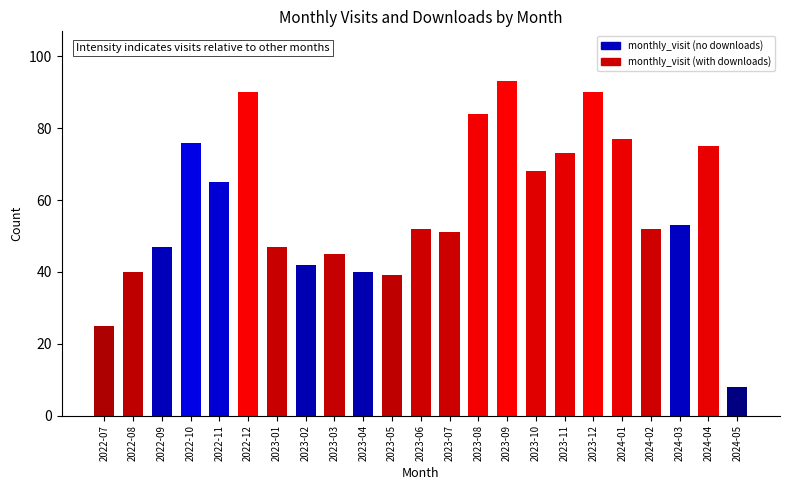

What is the sum of all values?

1332